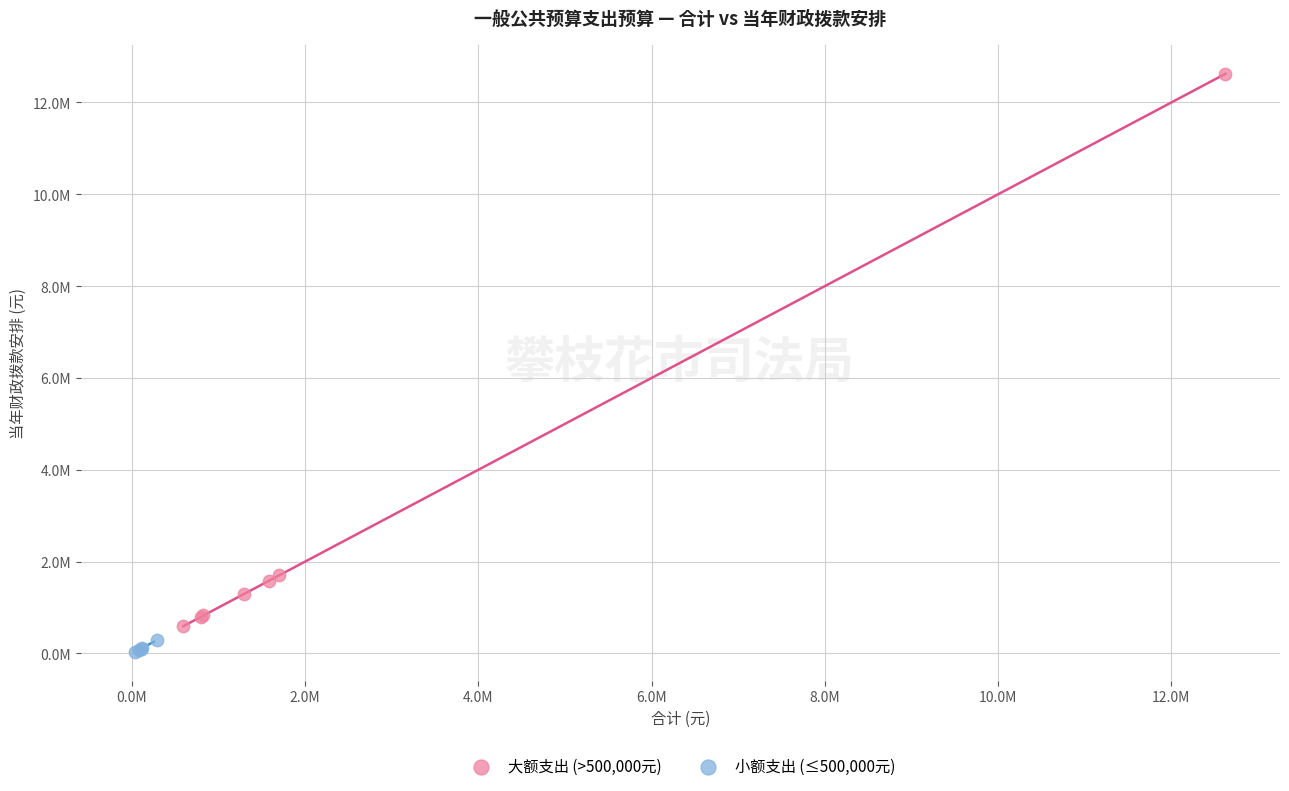

What are all the series names shown in the legend?

大额支出 (>500,000元), 小额支出 (≤500,000元)